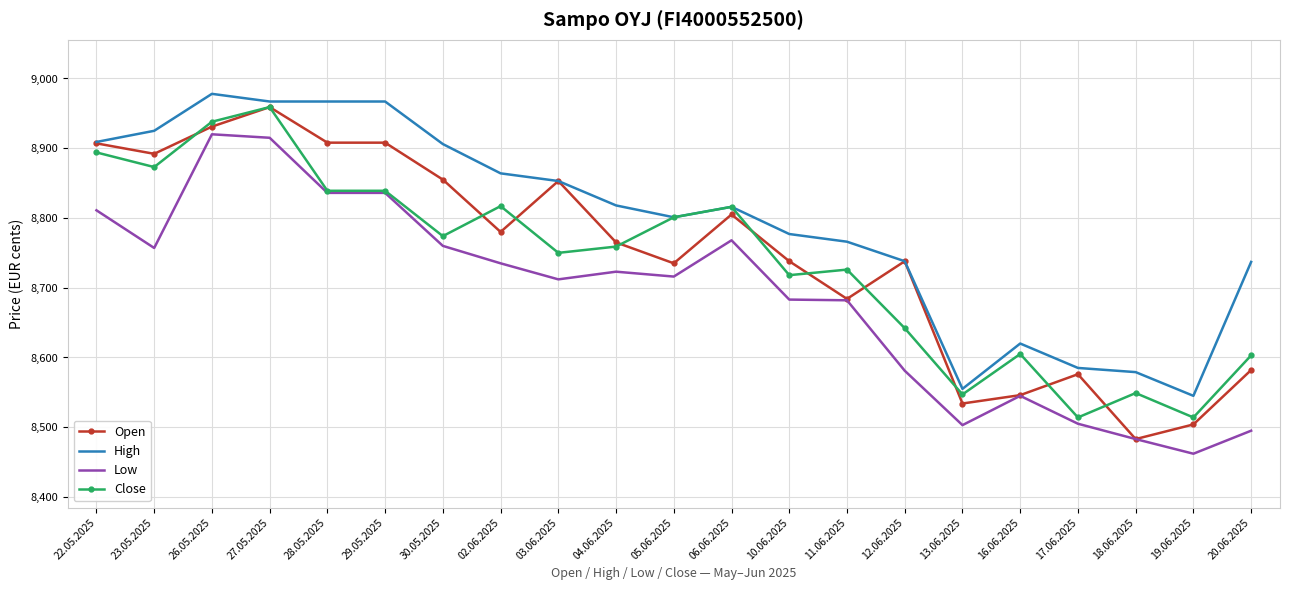

Where is Open nearest to the value 8721?

05.06.2025